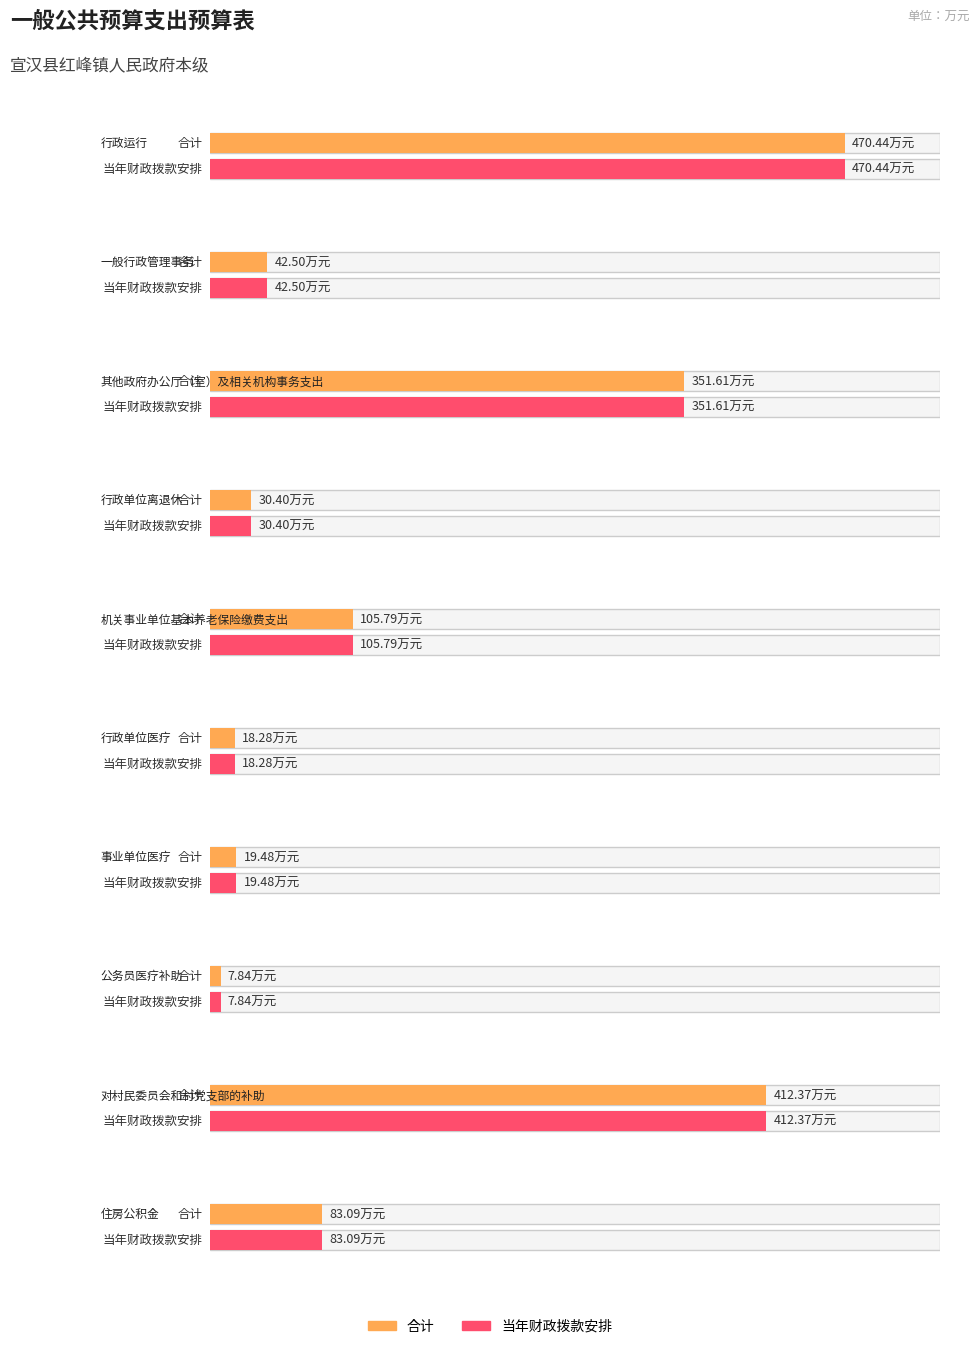

Which category has the lowest value in the 当年财政拨款安排 series?

公务员医疗补助